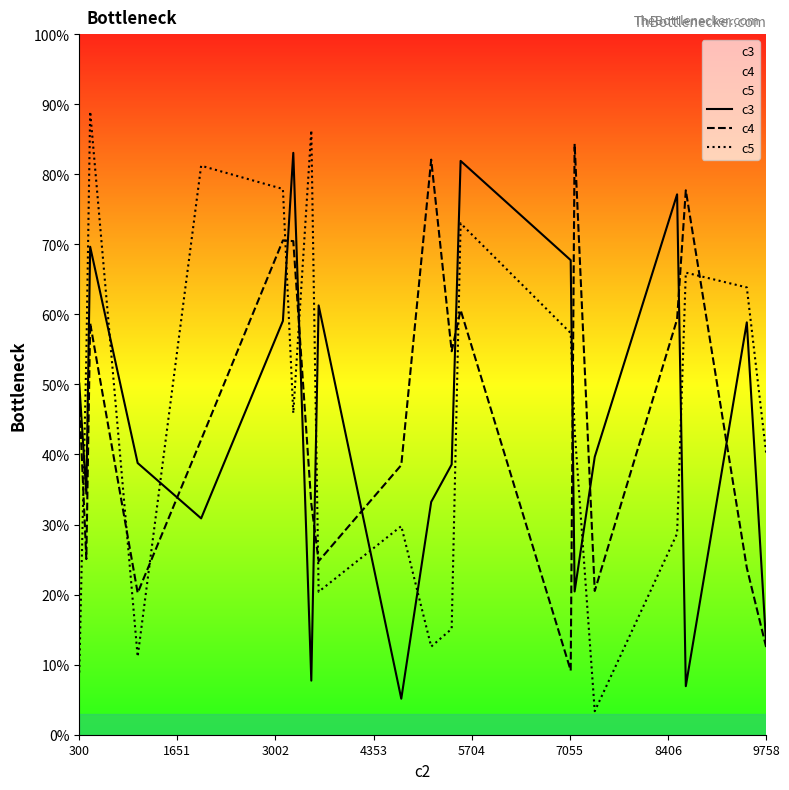

True or false: c4 has a value of 2646 at 17.

False